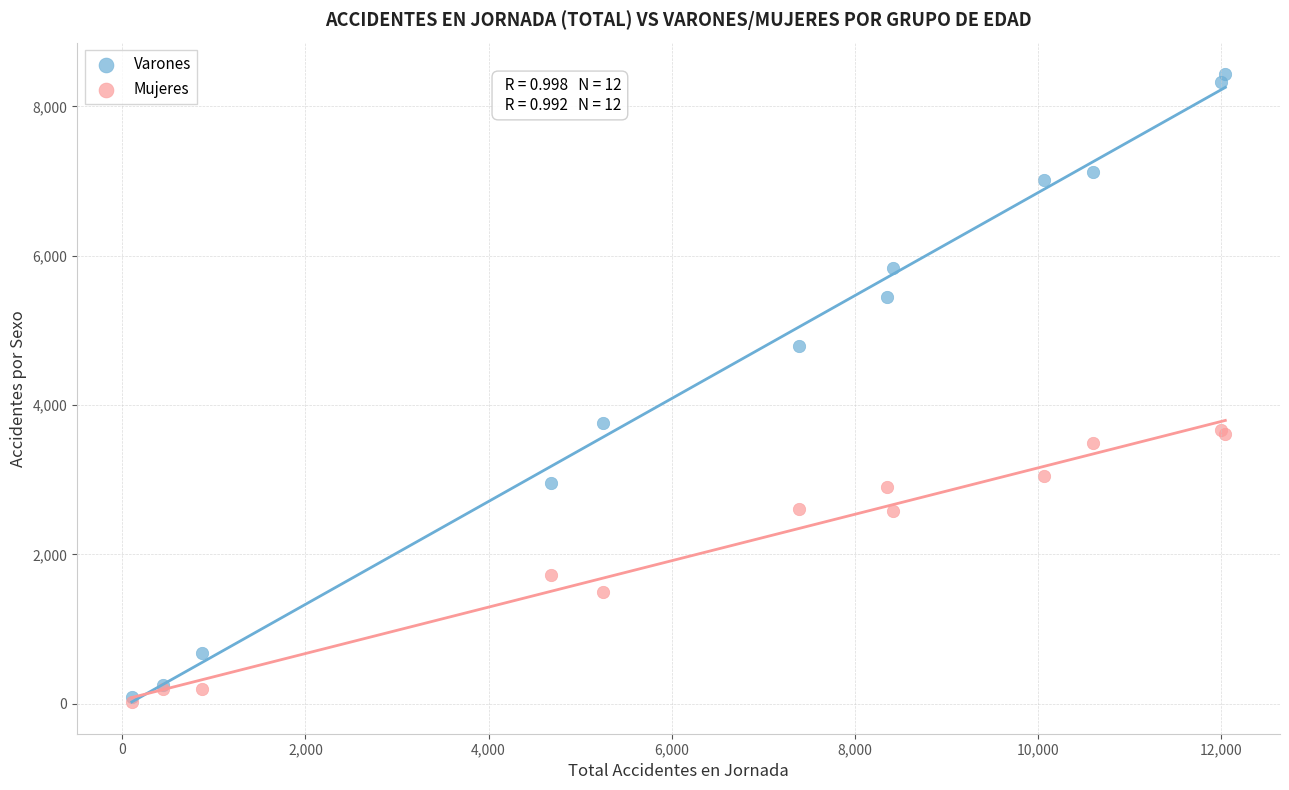

In the Mujeres series, what Y value is closest to 1844?

1721